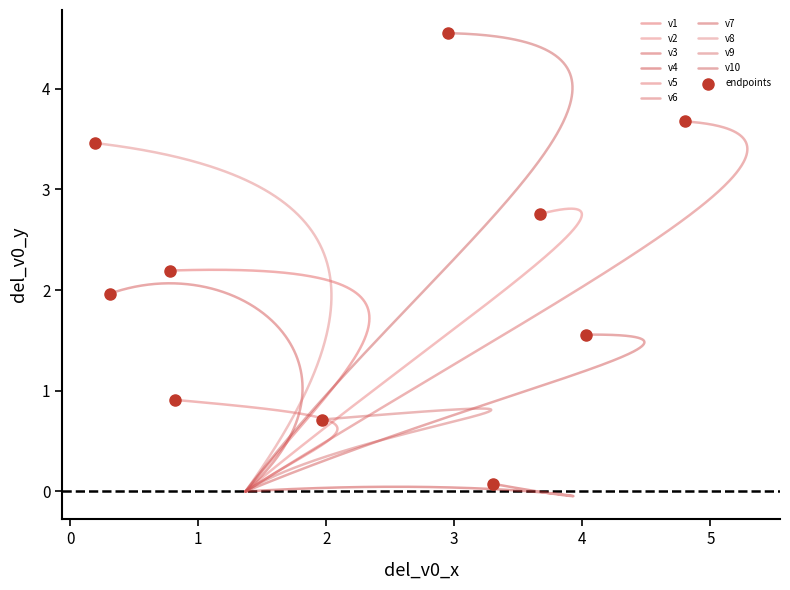

What is the change in value from v4 to v6?

+3.6